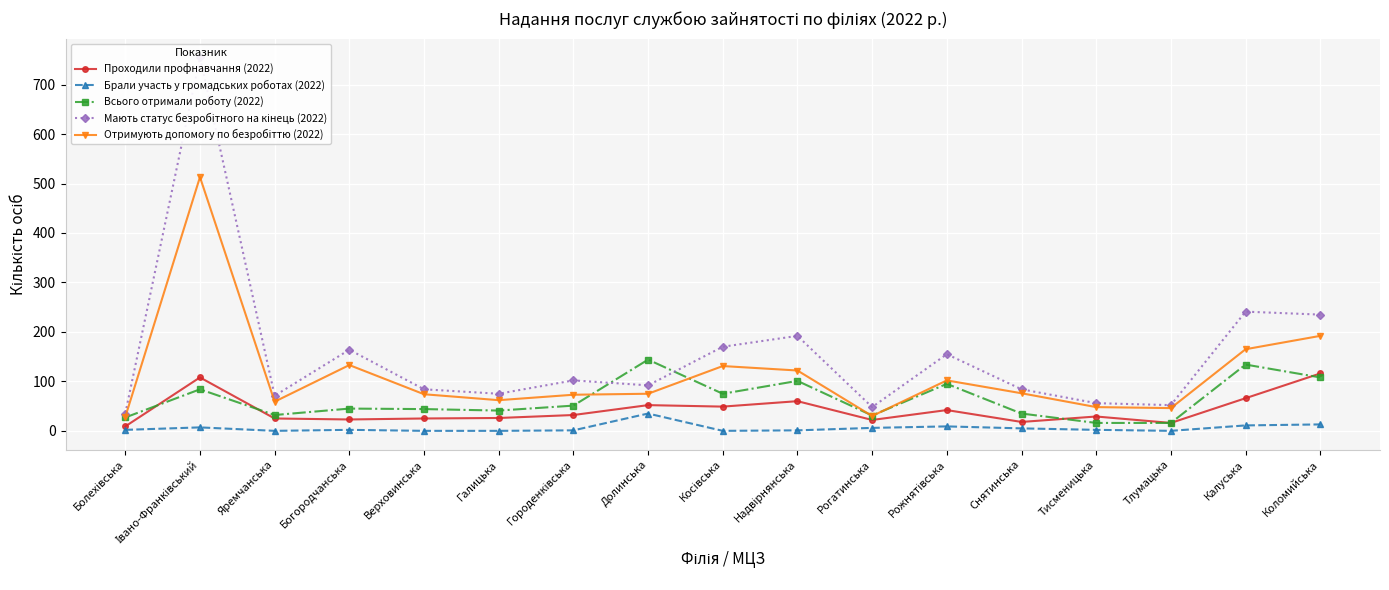

How many data points in Проходили профнавчання (2022) are above 29?

8